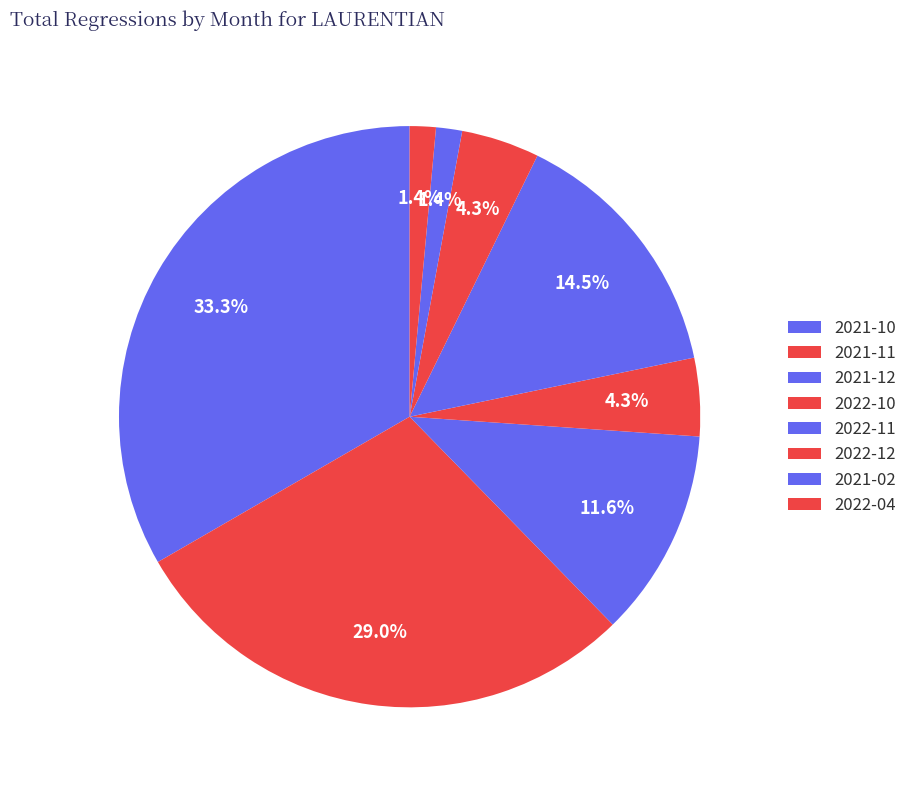

How many segments does this pie chart have?

8